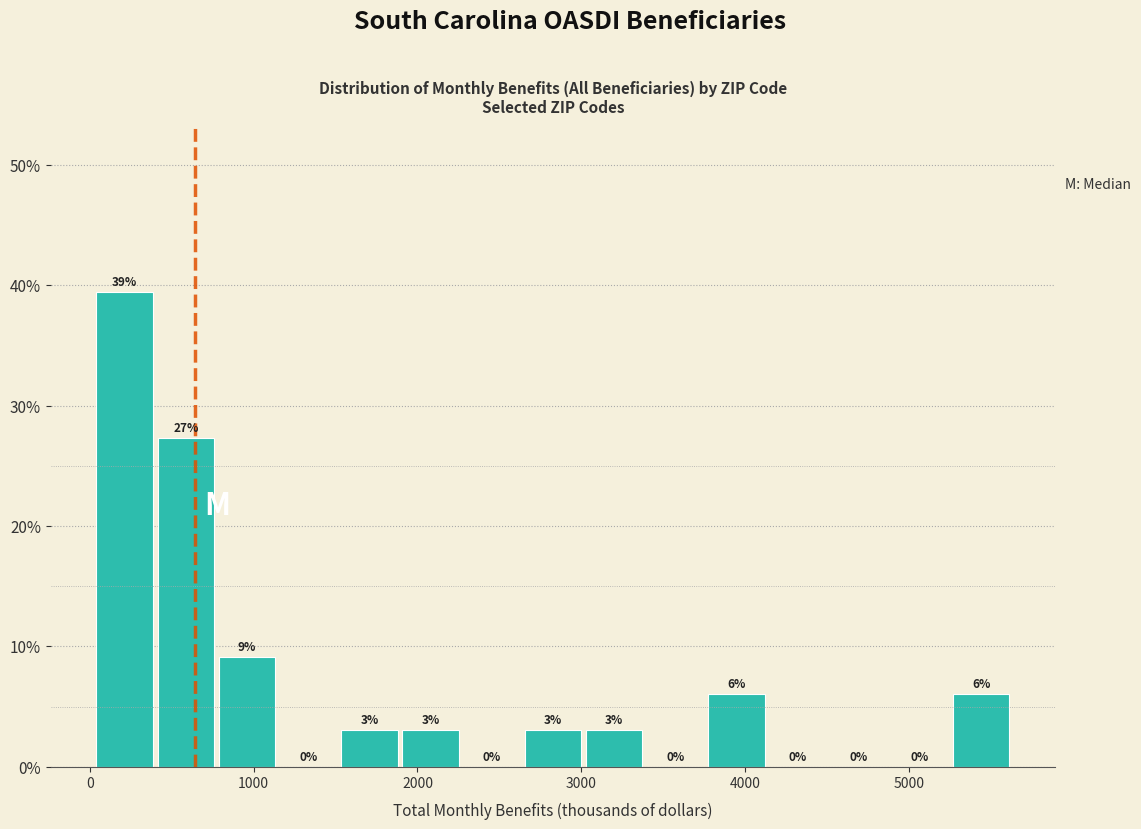

Around what value on the x-axis is the tallest bar? Give the approximate position of its centre, as read against the axis.

200